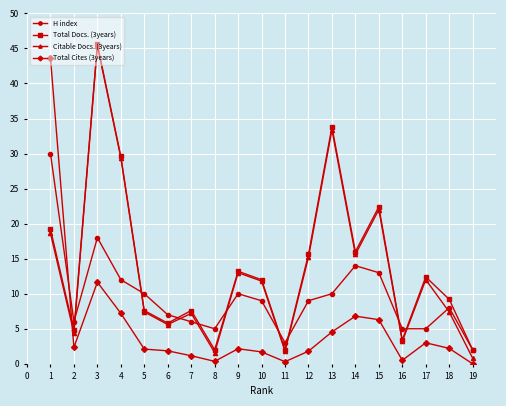

What is the value of the Citable Docs. (3years) point at the 15th from the left?

22.0